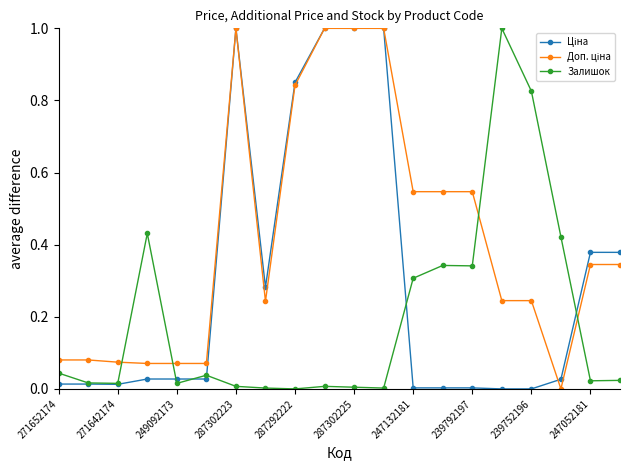

What is the maximum value for Залишок?

1.0